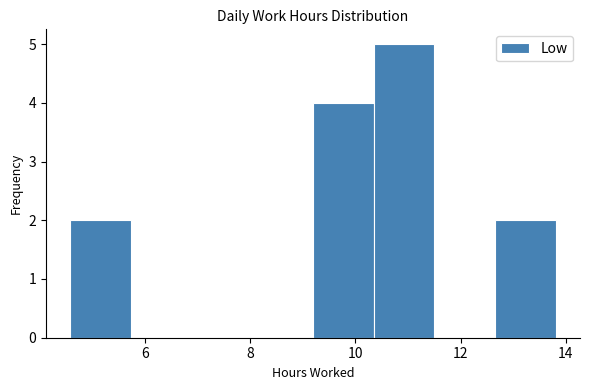

Over which range of the x-axis is the bar tallest?

10.4 to 11.6